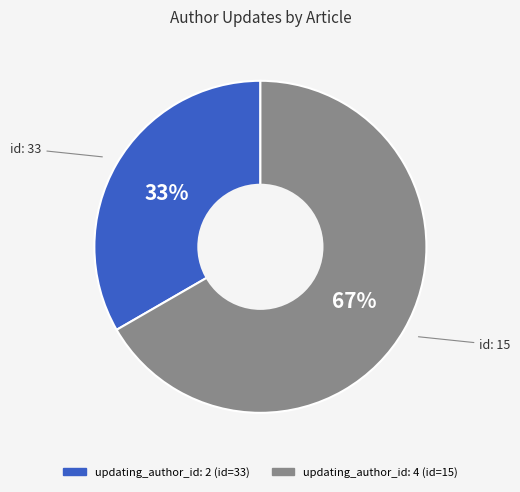

To the nearest percent, what is the average slice percentage?

50%